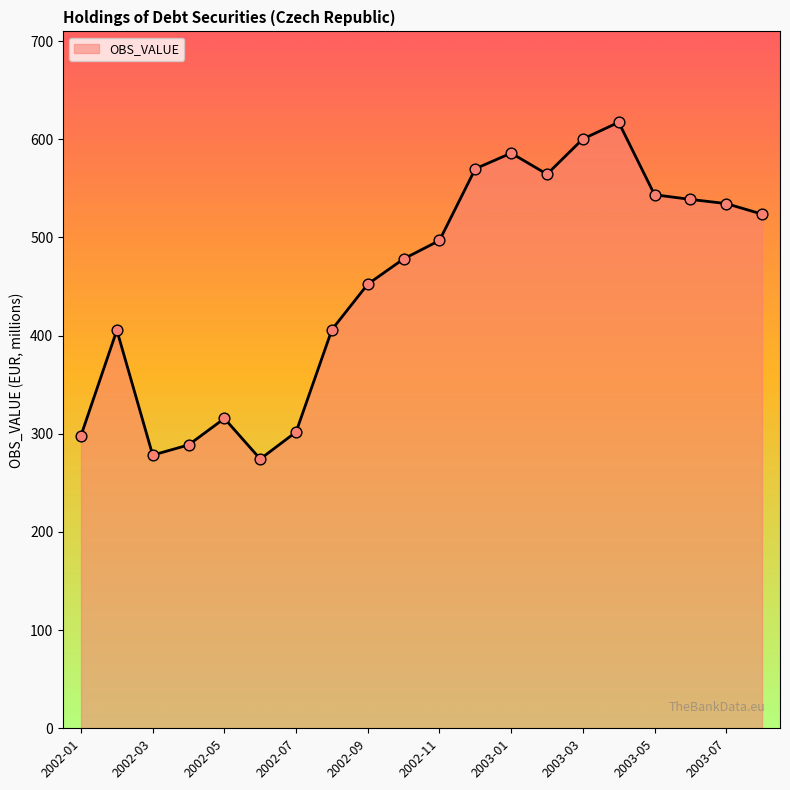

What is the minimum value shown in the chart?

274.3